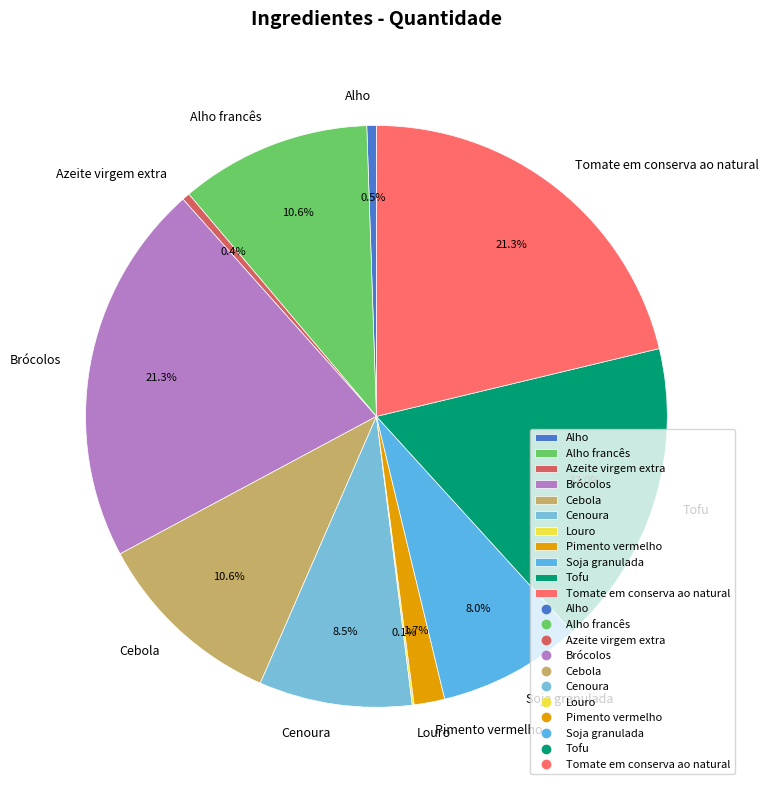

Approximately how many times larger is the value at Azeite virgem extra compared to Soja granulada?

0.1